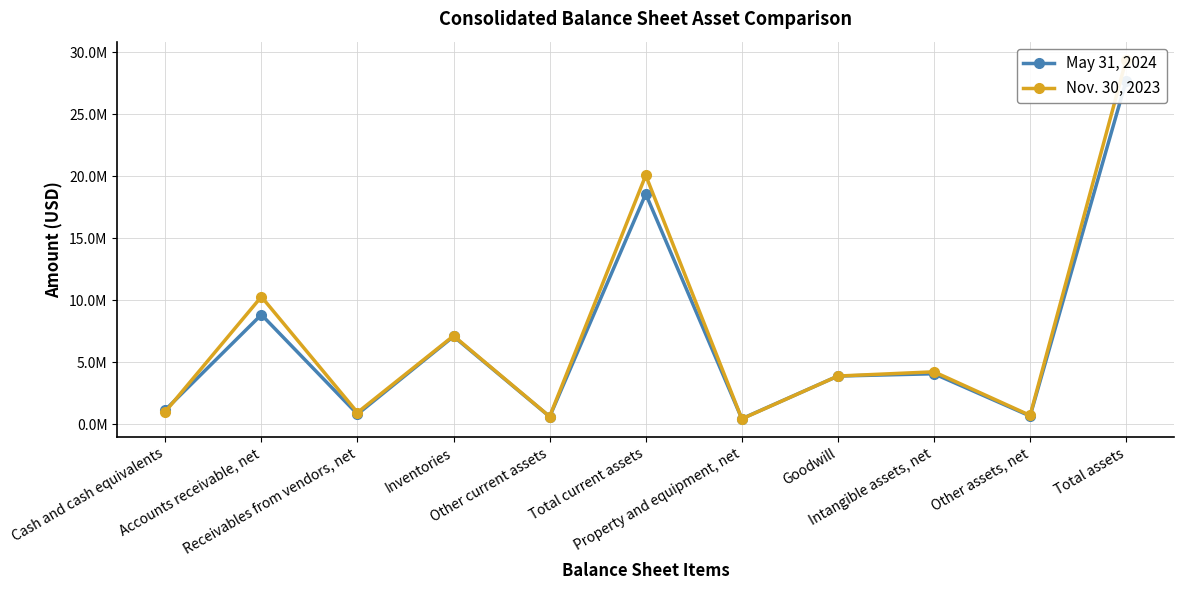

Rank the series by their average value, from lowest to highest.

May 31, 2024, Nov. 30, 2023